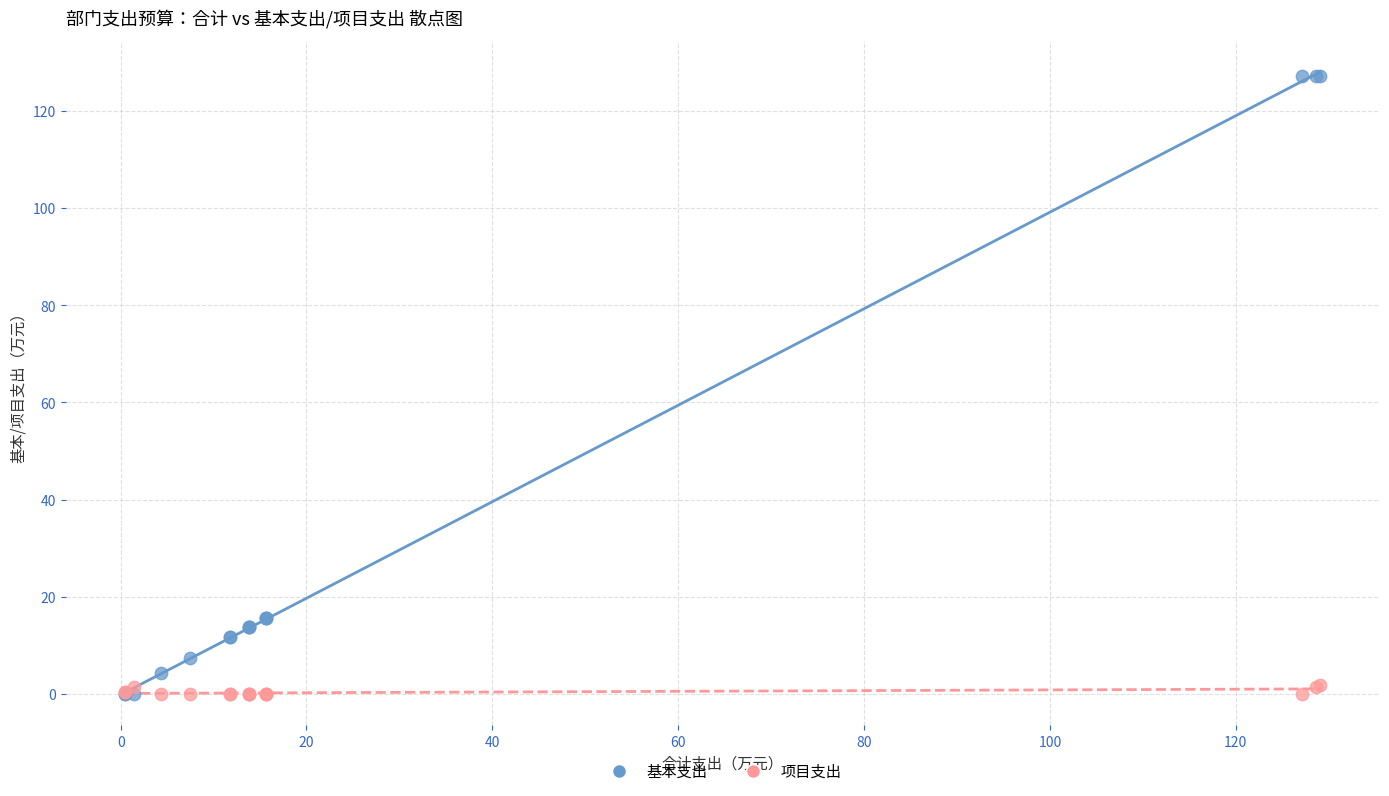

What are all the series names shown in the legend?

基本支出, 项目支出